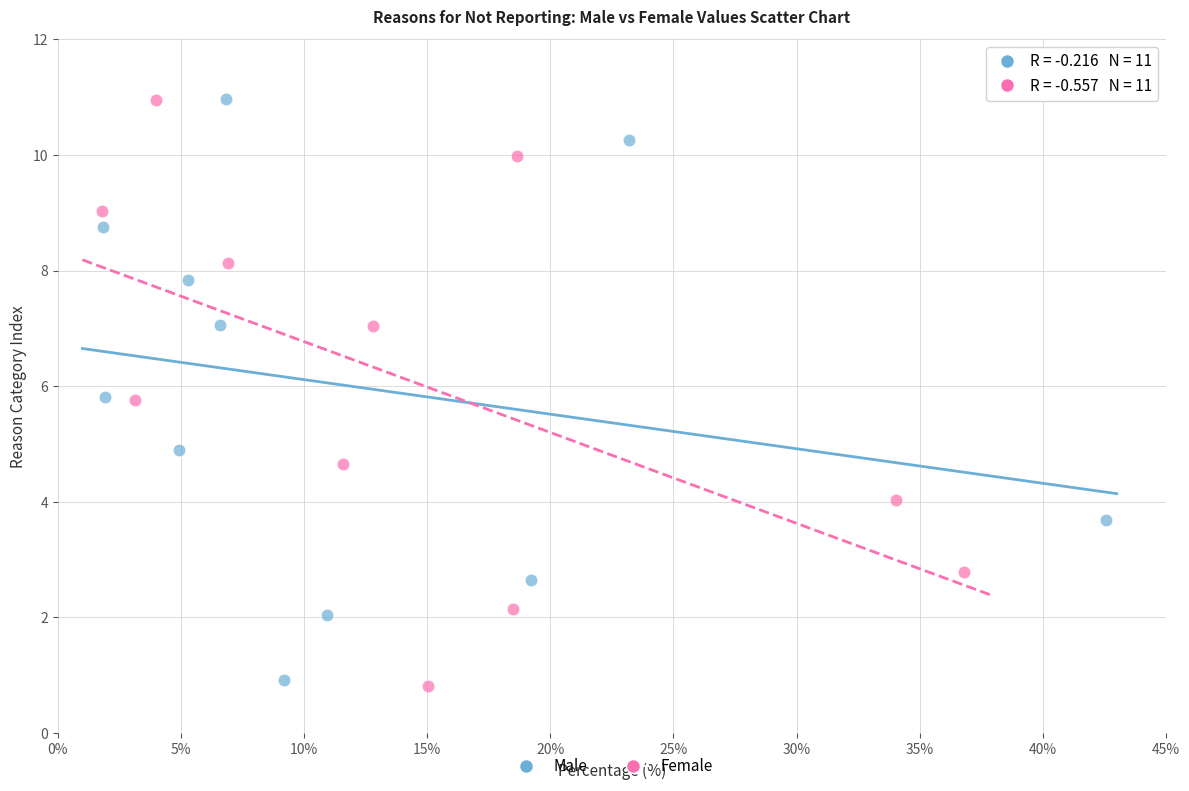

Which series has the largest Y range (max minus min)?

Female